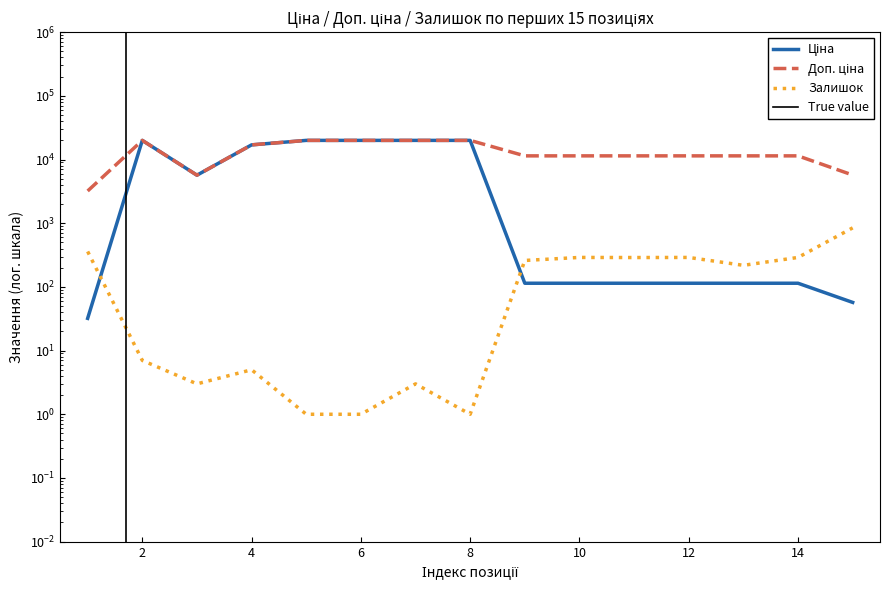

True or false: Ціна and Залишок intersect in this chart.

True